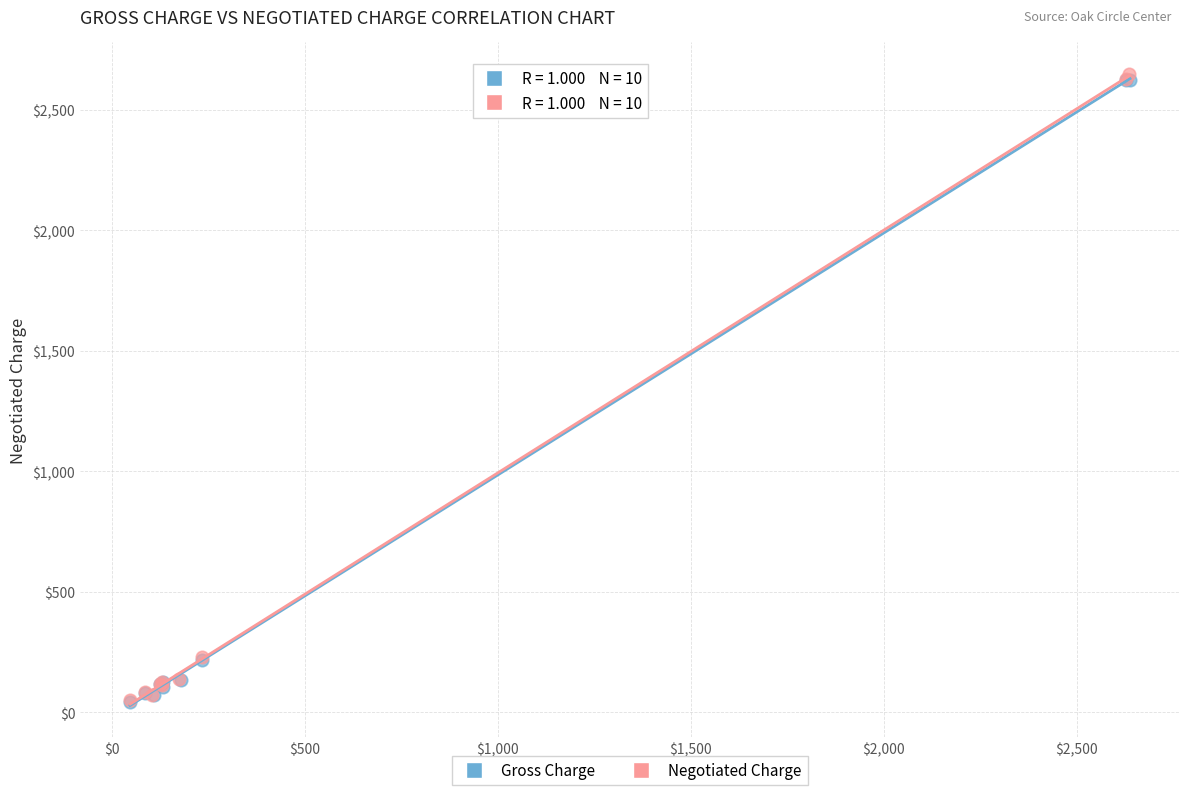

Which series contains the highest Y value?

Negotiated Charge